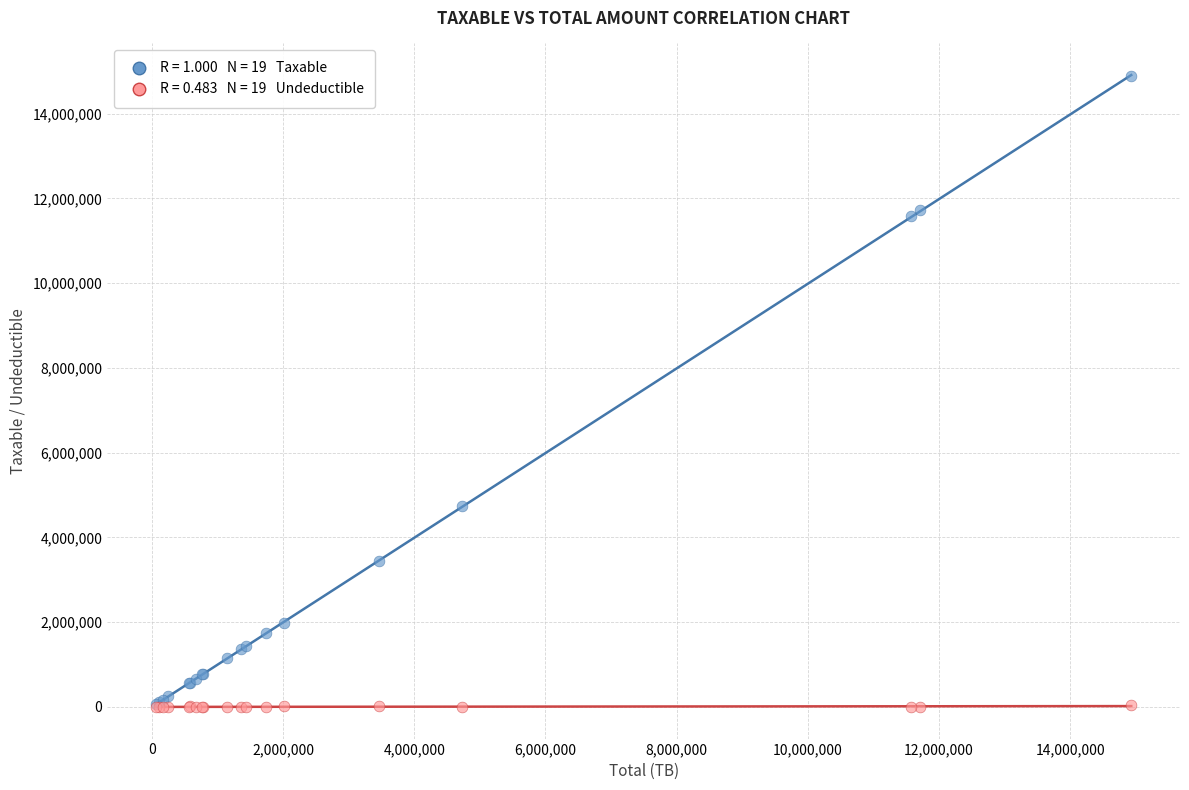

Across all series, what Y value is closest to 7443929?

4731146.9